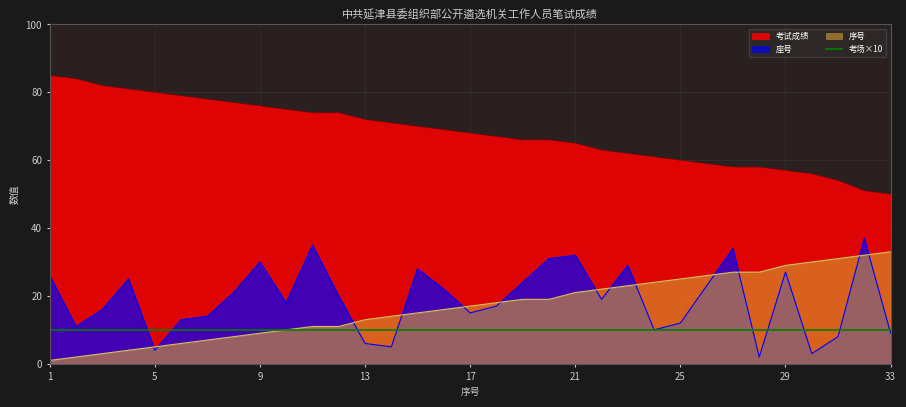

The 座号 series shows 25 at 10. True or false?

False